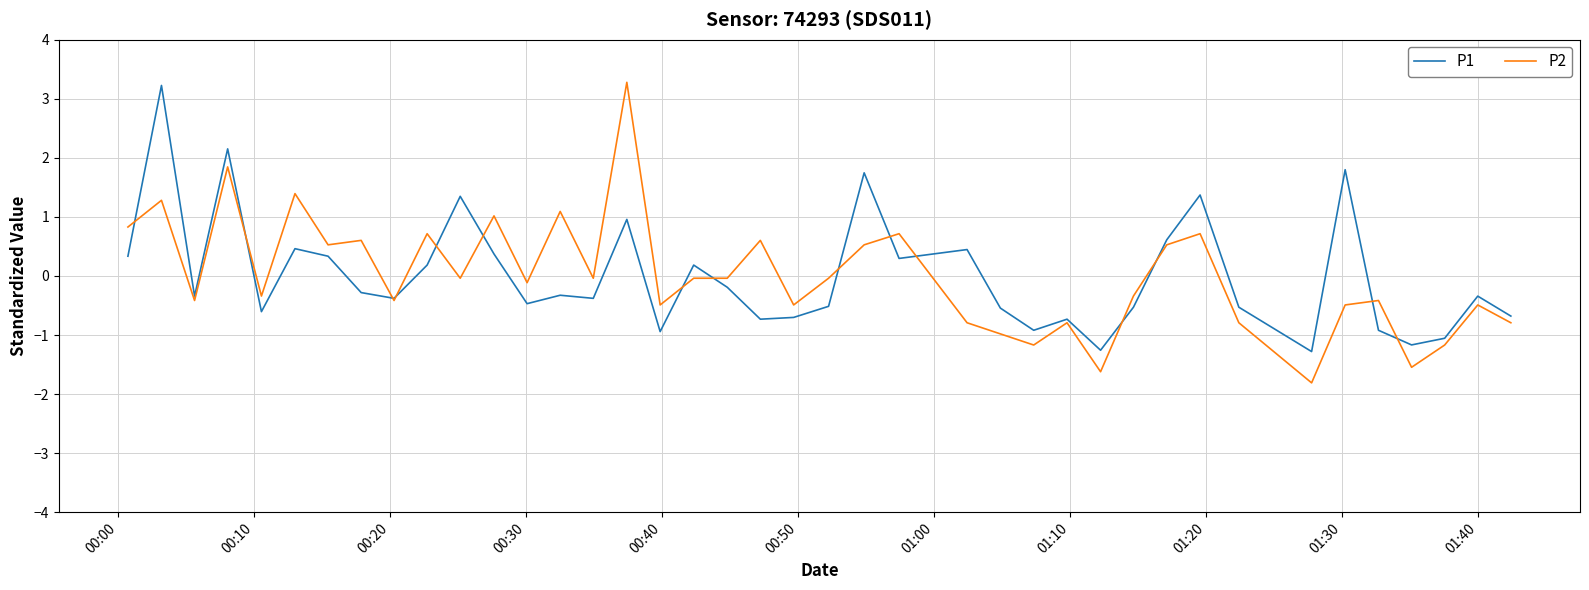

What is the lowest value of the P2 series?

-1.8